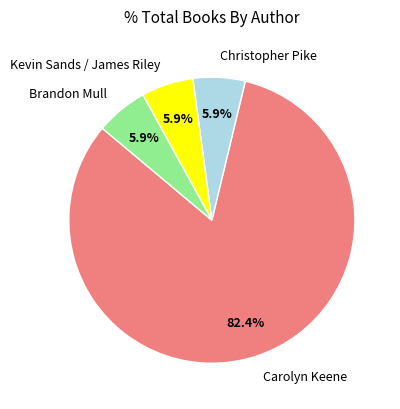

Is it true that Christopher Pike is 6% of the pie?

True